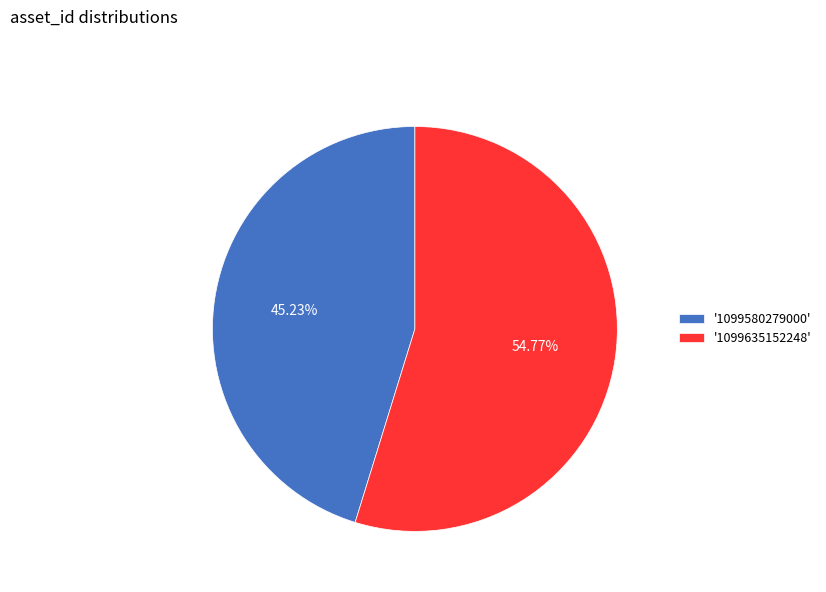

What is the largest slice in the pie chart?

'1099635152248'